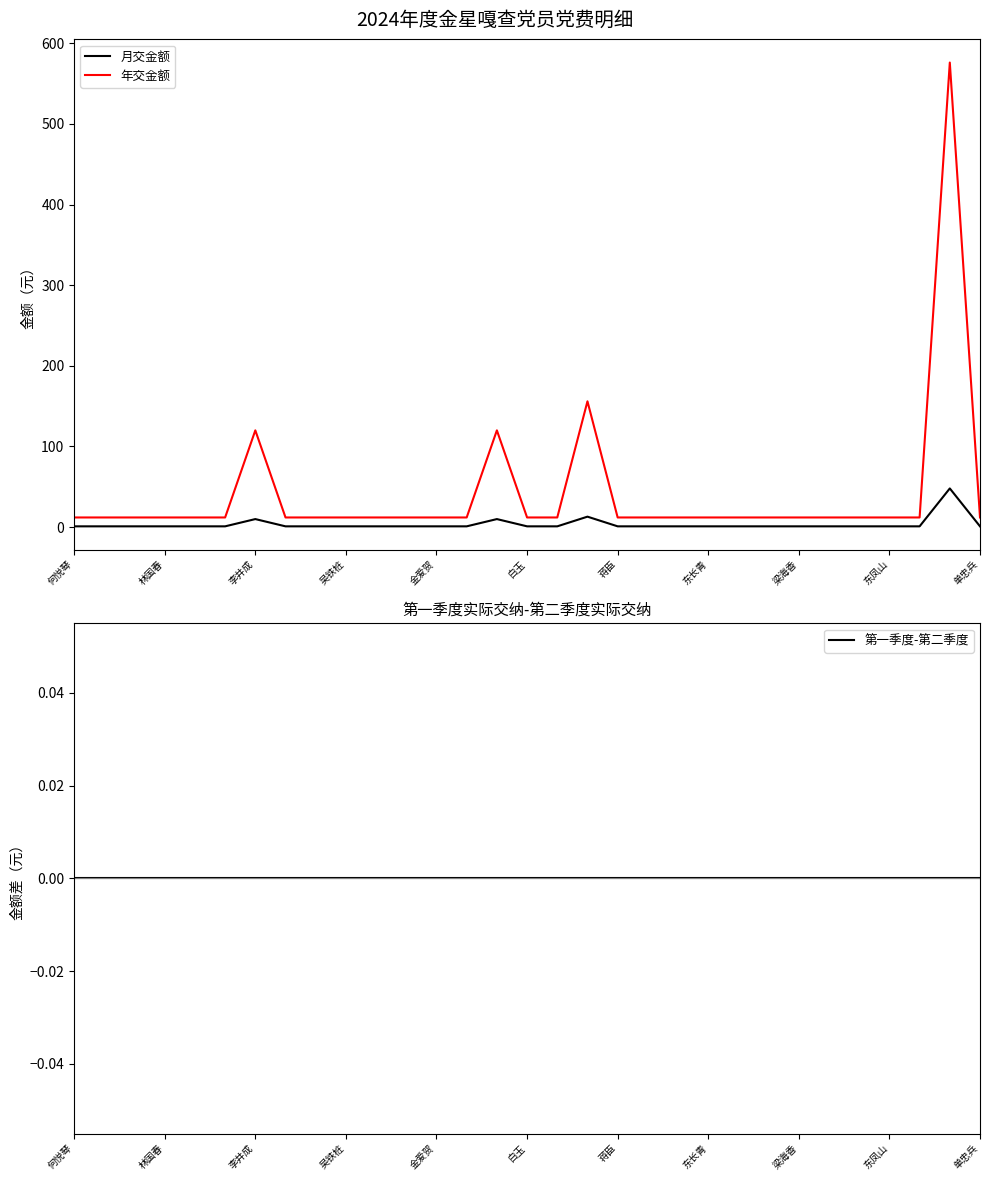

Between 29 and 14, which is larger?

29